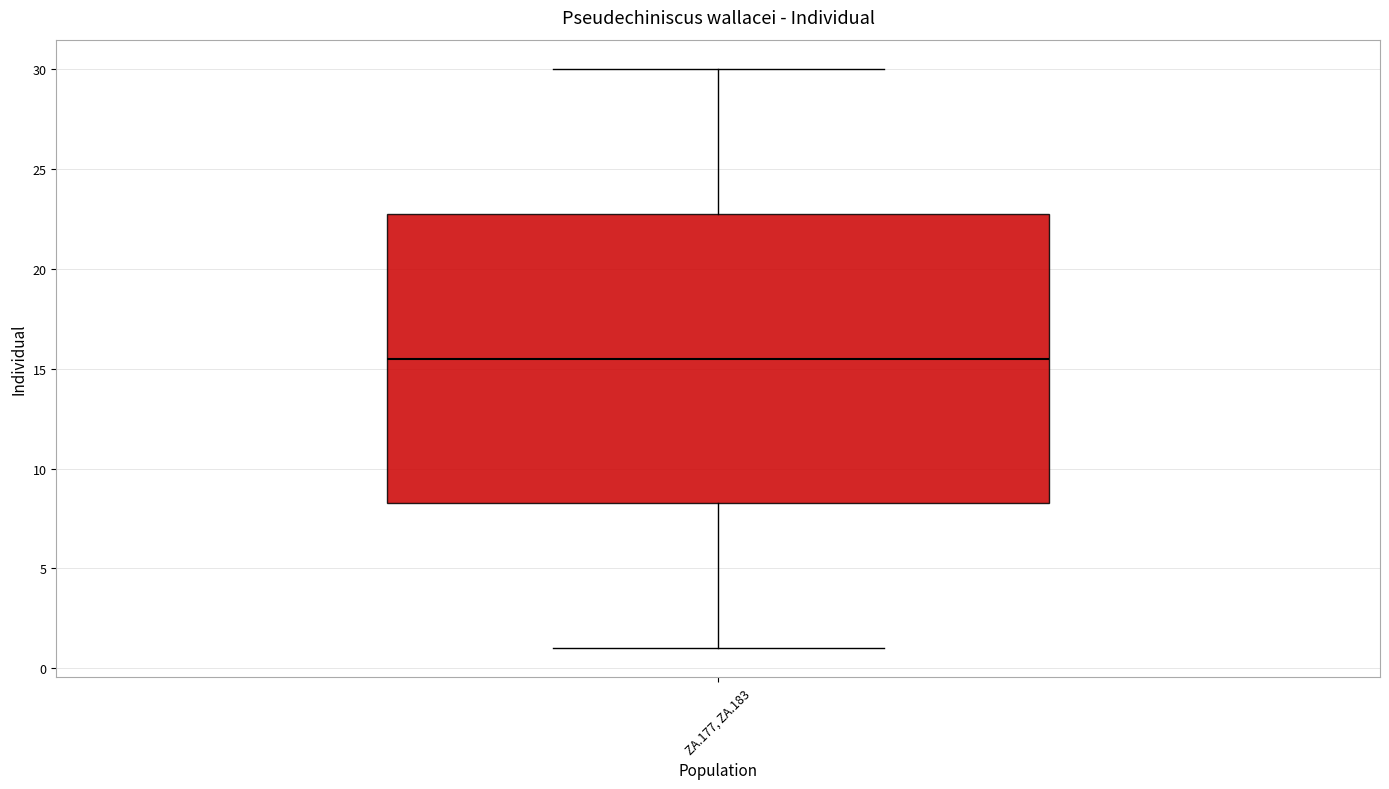

Transcribe this box plot: give where the median line is, the range the box spans, and where the two whiskers end, as read against the y-axis. The values are not printed on the chart, so give them approximately, as read against the axis.

median 15.5, box 8.5 to 23.0, whiskers 1.0 to 30.0